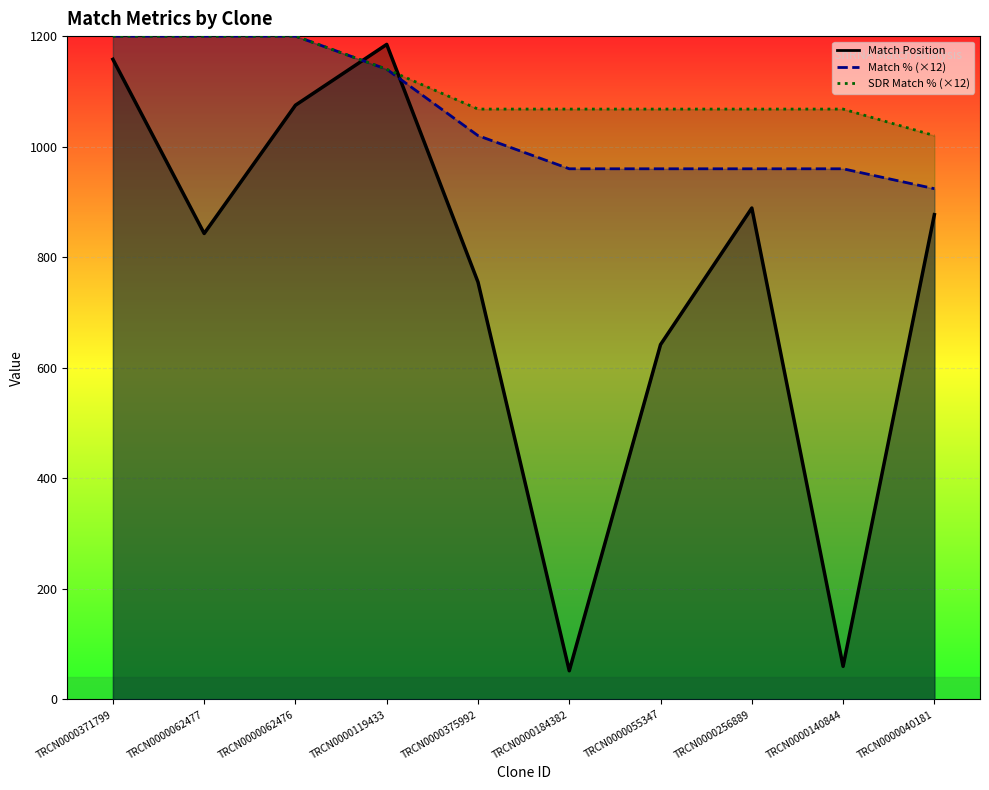

Where do SDR Match % and Match Position first cross each other?

TRCN0000062476 and TRCN0000119433